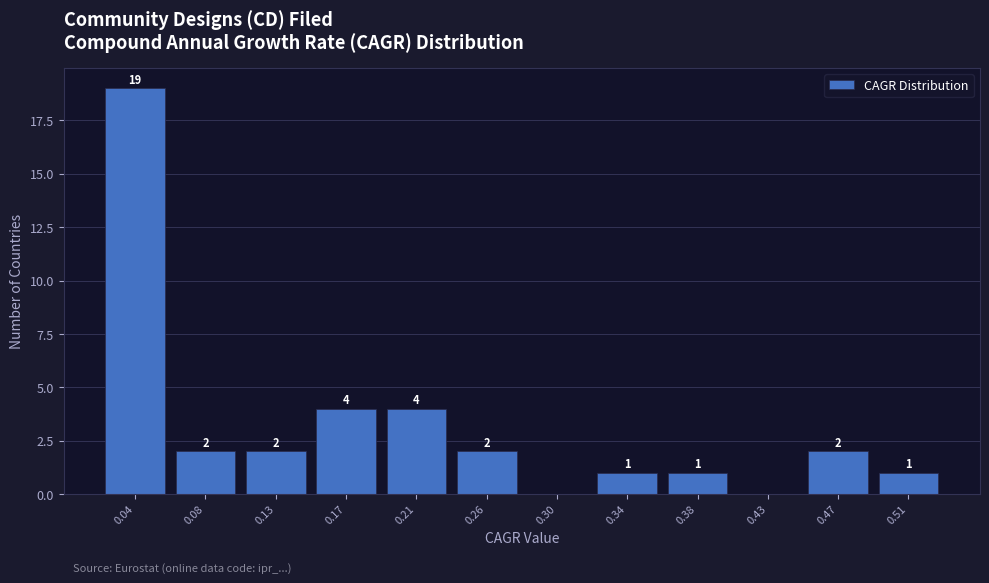

Reading left to right, transcribe all the data shown in this chart.

0.04=19	0.08=2	0.13=2	0.17=4	0.21=4	0.26=2	0.30=0	0.34=1	0.38=1	0.43=0	0.47=2	0.51=1